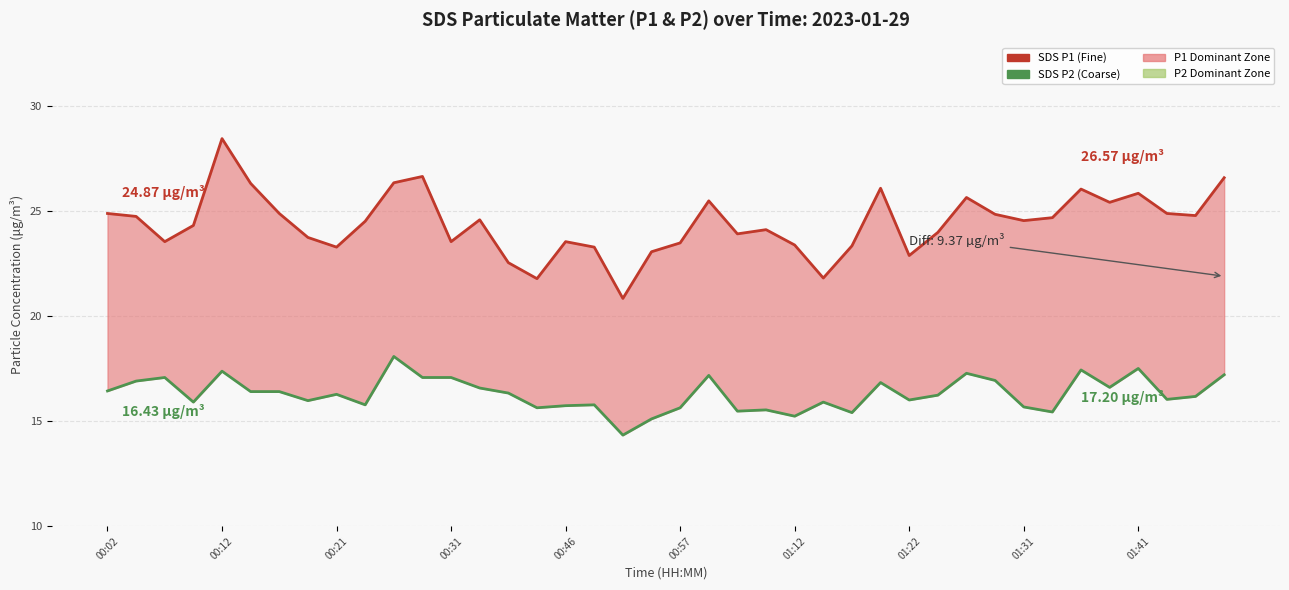

What is the average value of the SDS_P2 series?

16.3